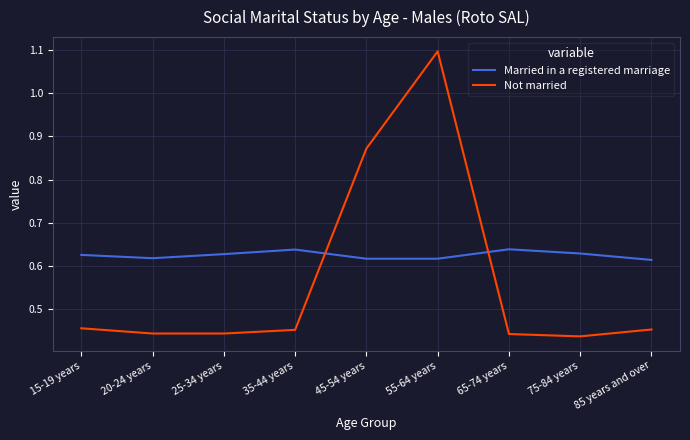

Which series has the largest range (max minus min)?

Not married